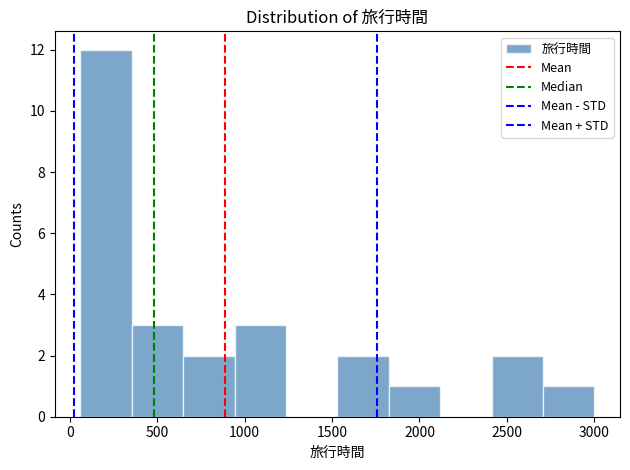

Reading left to right, transcribe this chart: for each bar, give the range it covers on the x-axis and its height. Neither the bar edges nor the heights are printed on the chart, so give them approximately, as read against the axes.

50 to 350: 12
350 to 650: 3
650 to 950: 2
950 to 1250: 3
1250 to 1550: 0
1550 to 1800: 2
1800 to 2100: 1
2100 to 2400: 0
2400 to 2700: 2
2700 to 3000: 1